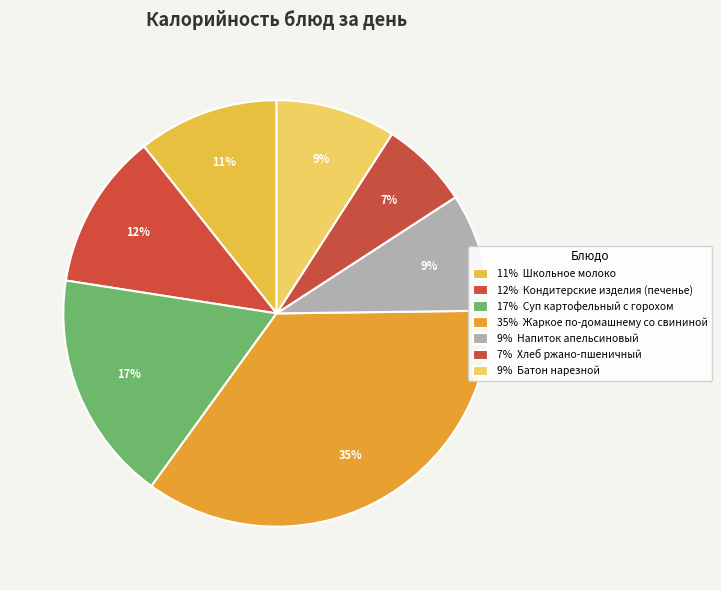

How many segments does this pie chart have?

7